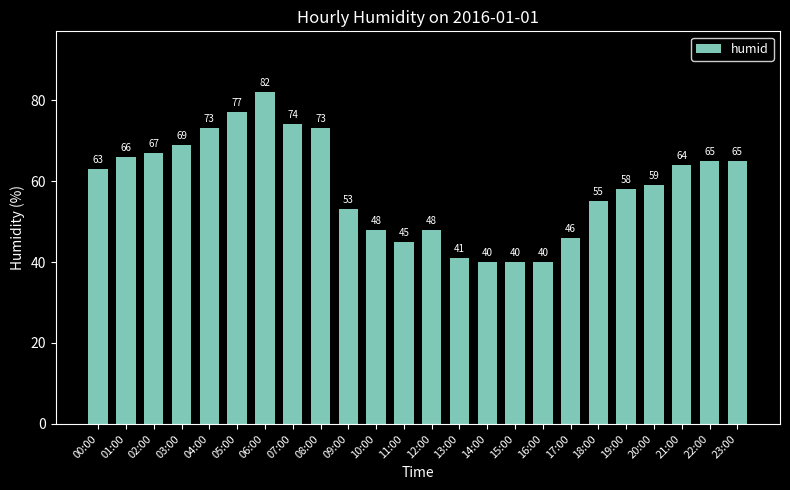

Approximately how many times larger is the value at 10:00 compared to 09:00?

0.9